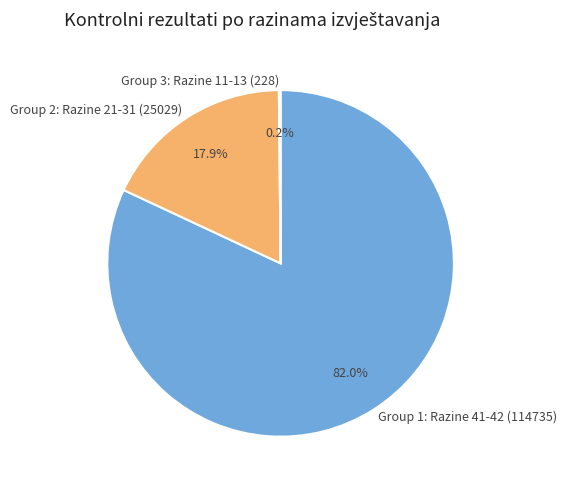

Is Group 2: Razine 21-31 (25029) the majority of the pie?

No